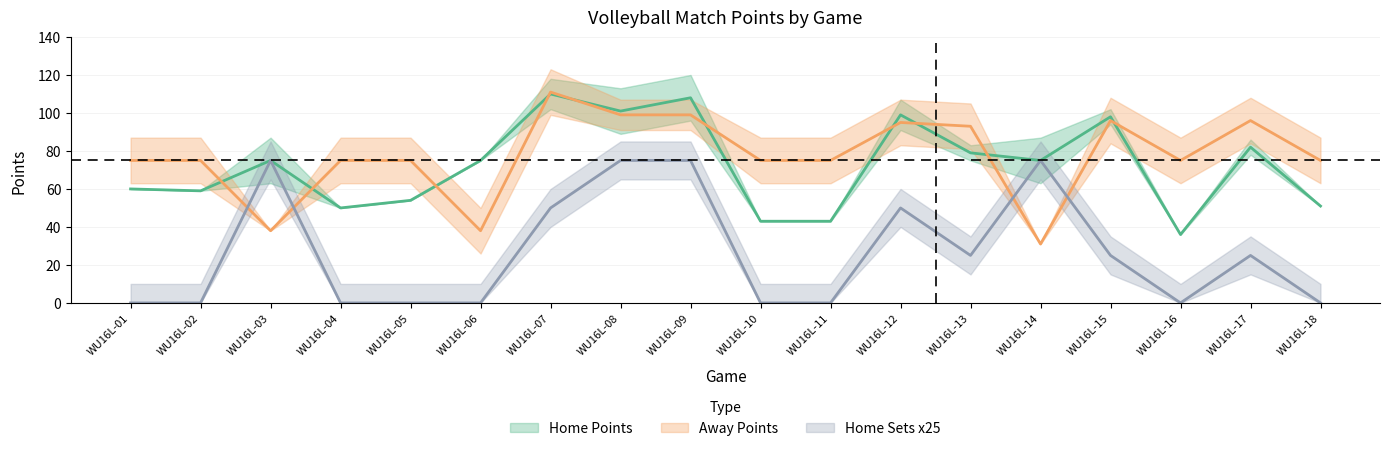

How many data points in Points_Away are above 75?

7